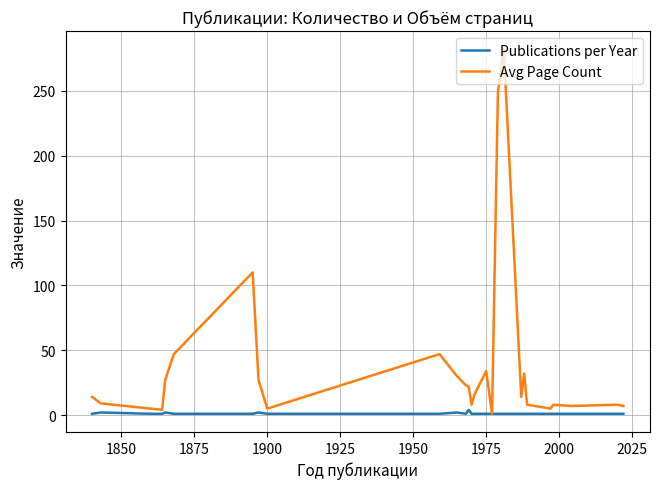

Which series has the widest spread of values?

Avg Page Count